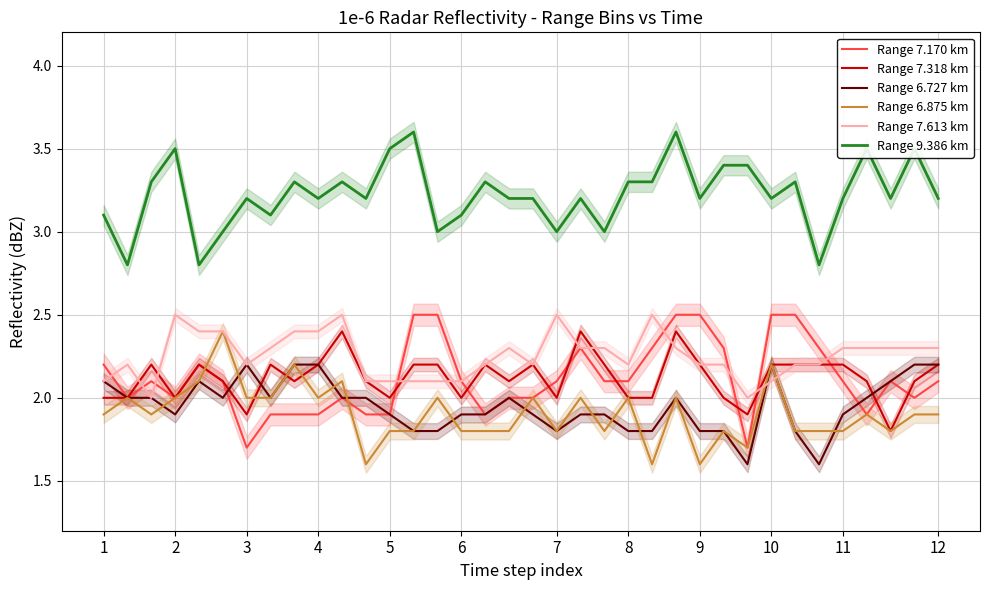

The Range 6.727 km series shows 3.0 at 2. True or false?

False